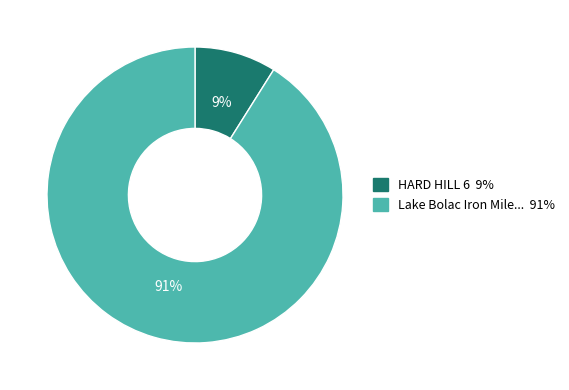

To the nearest percent, what is the average slice percentage?

50%